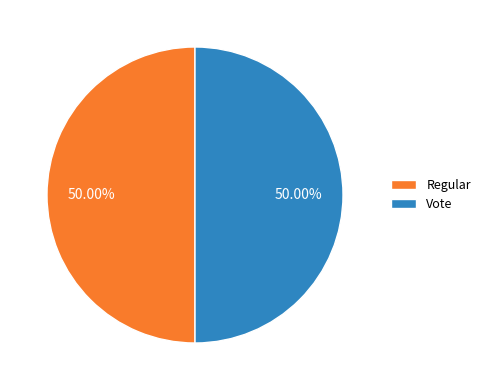

To the nearest percent, what portion does Regular represent?

50%